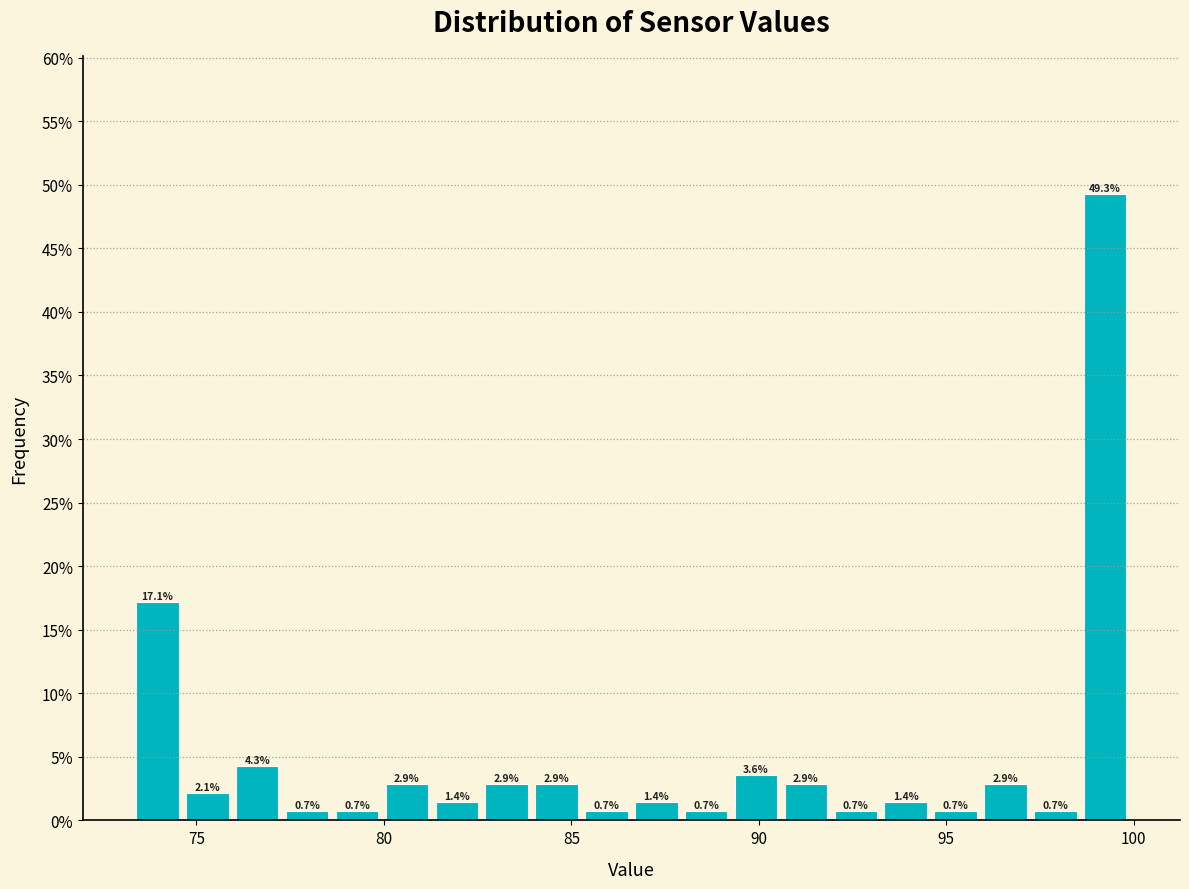

Around what value on the x-axis is the tallest bar? Give the approximate position of its centre, as read against the axis.

99.0